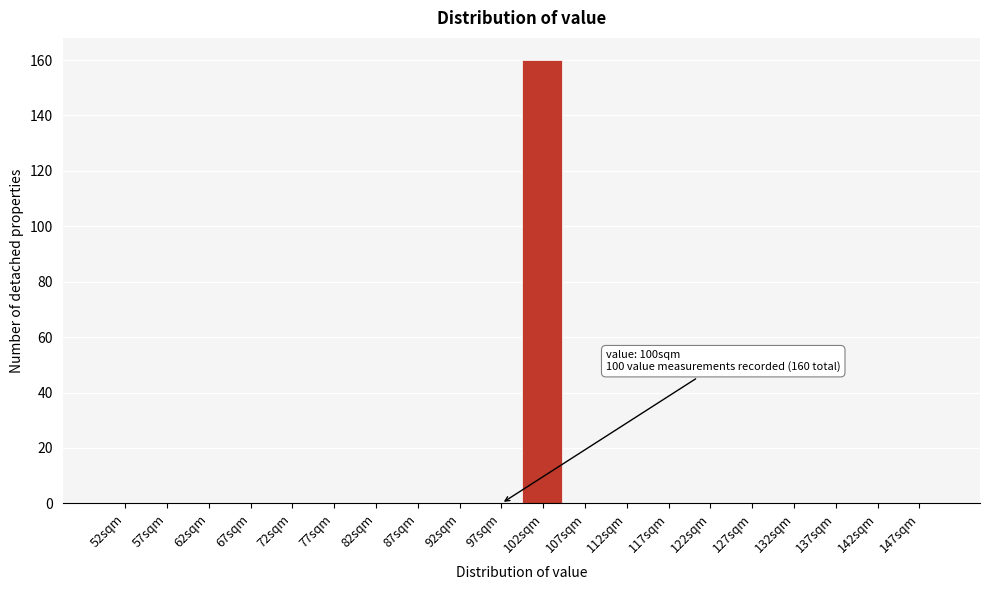

Over which range of the x-axis is the bar tallest?

100 to 105